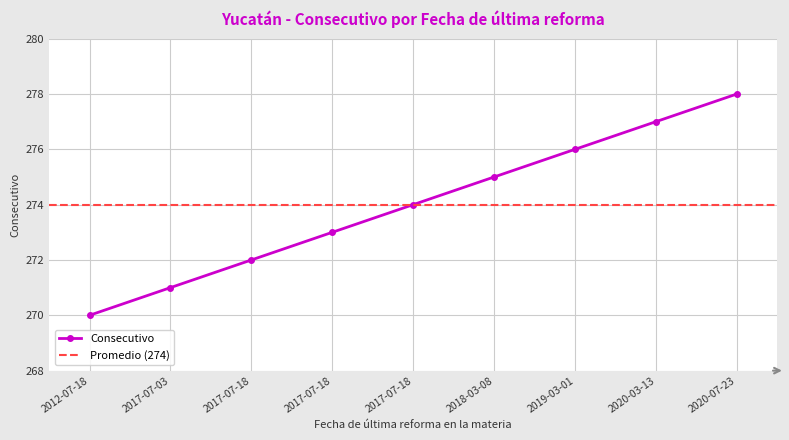

The value at 2012-07-18 is 270. True or false?

True